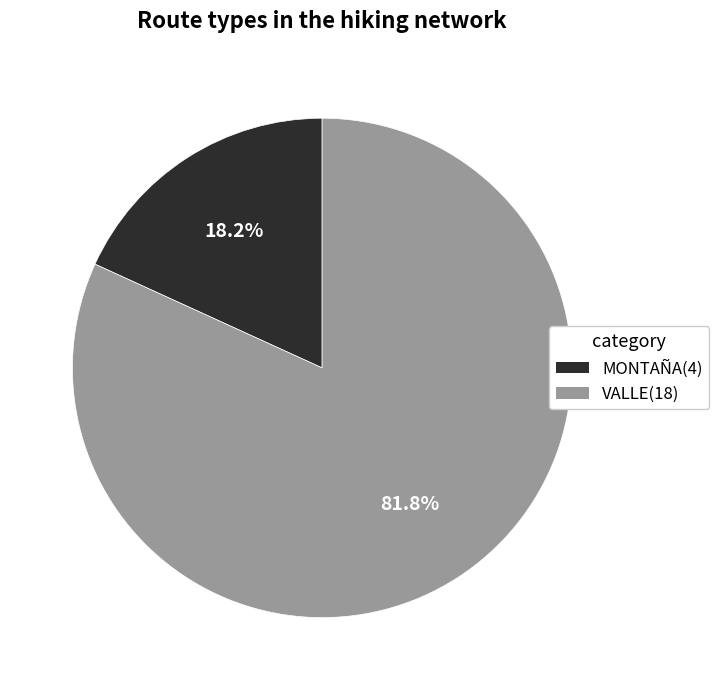

Is there any slice that represents more than half of the pie?

Yes